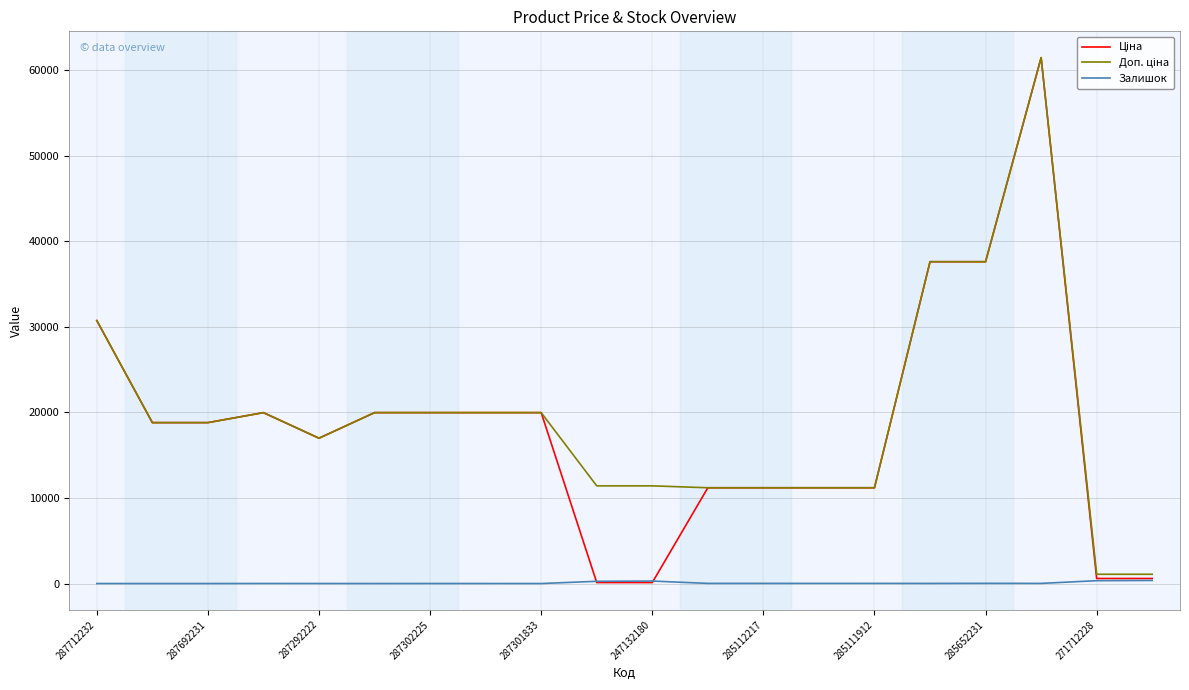

Is this an area chart (filled region under the line)?

No